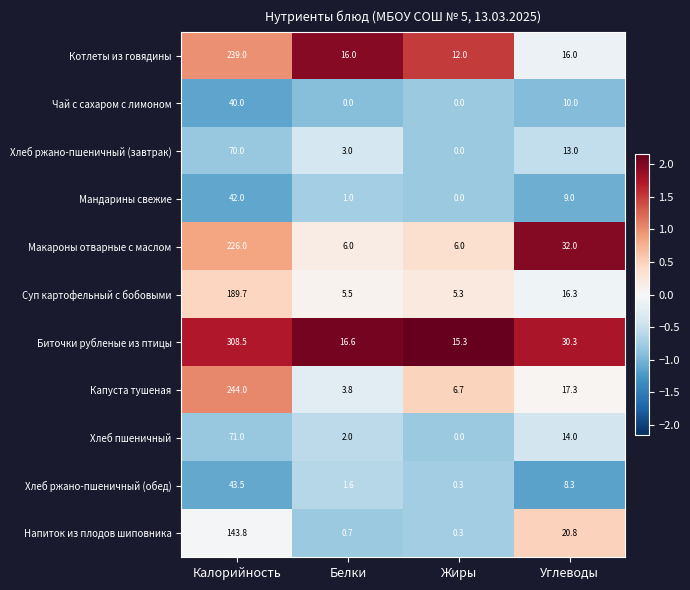

Read the Биточки рубленые из птицы value at Углеводы.

30.3